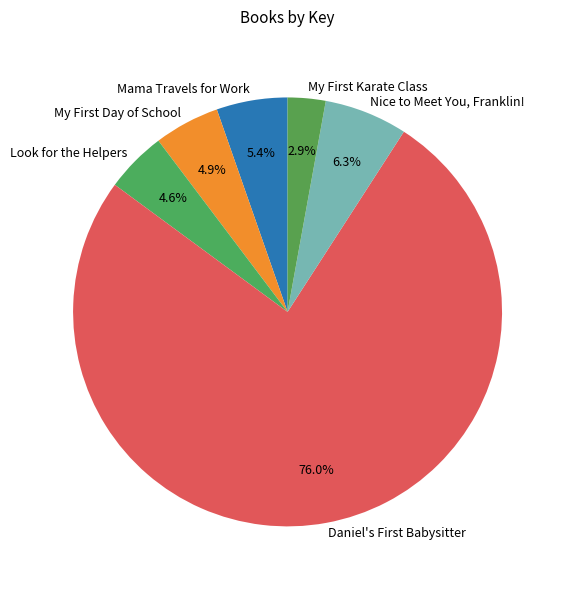

Count the number of slices in the pie.

6